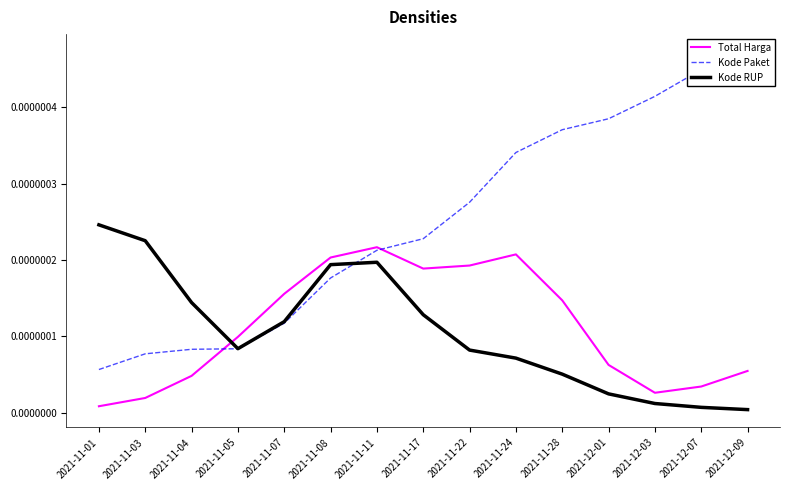

At which label does Kode Paket reach its minimum?

2021-11-01